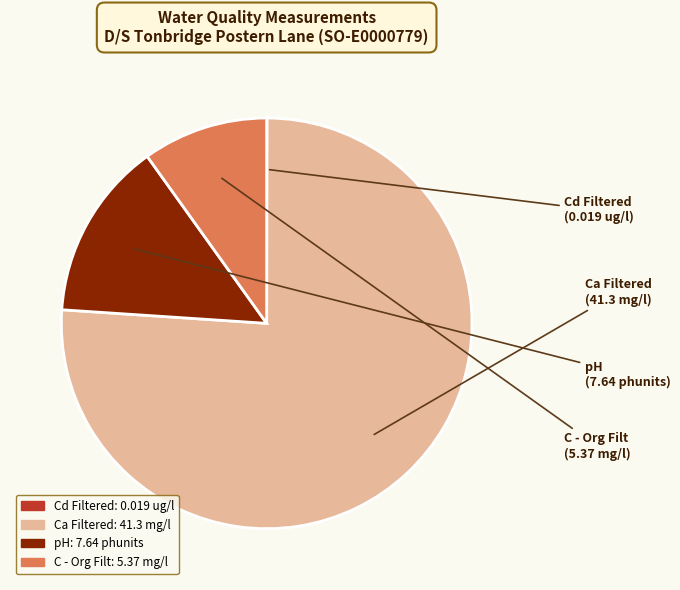

Do C - Org Filt and pH together represent more than half of the pie?

No